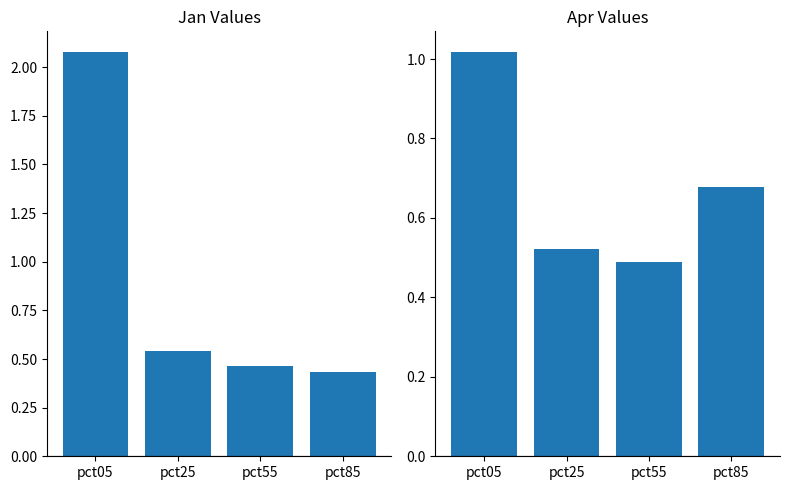

Reading left to right, what are all the values shown in this chart?

Jan: 2.1	0.5	0.5	0.4
Apr: 1.0	0.5	0.5	0.7